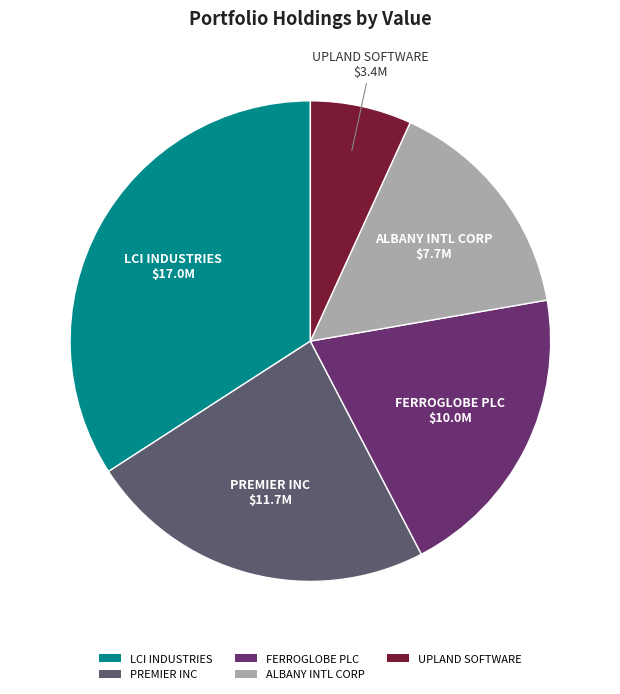

Is the sum of FERROGLOBE PLC and ALBANY INTL CORP greater than half?

No